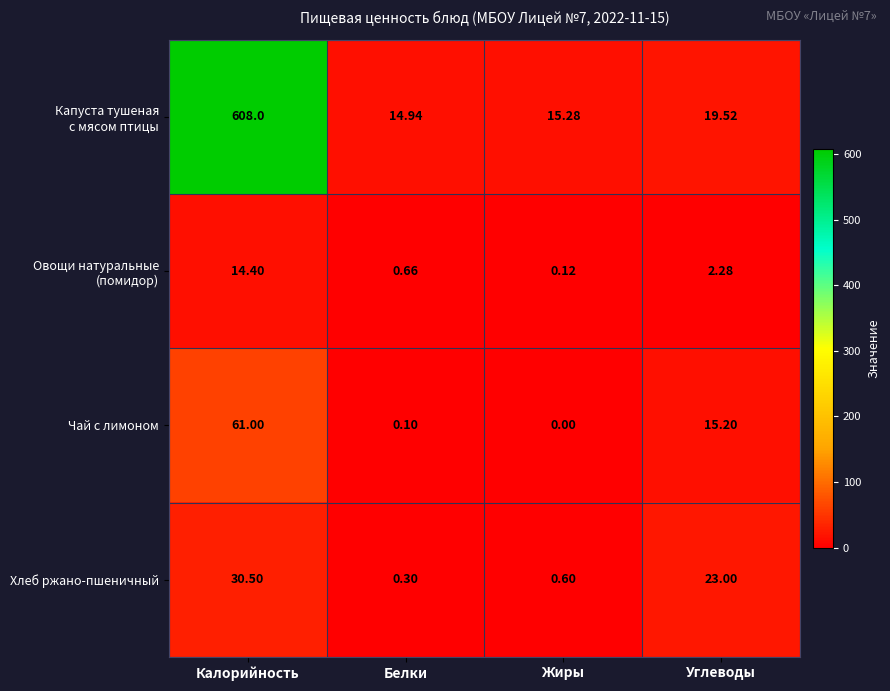

Rank the categories by Чай с лимоном value from lowest to highest.

Жиры, Белки, Углеводы, Калорийность